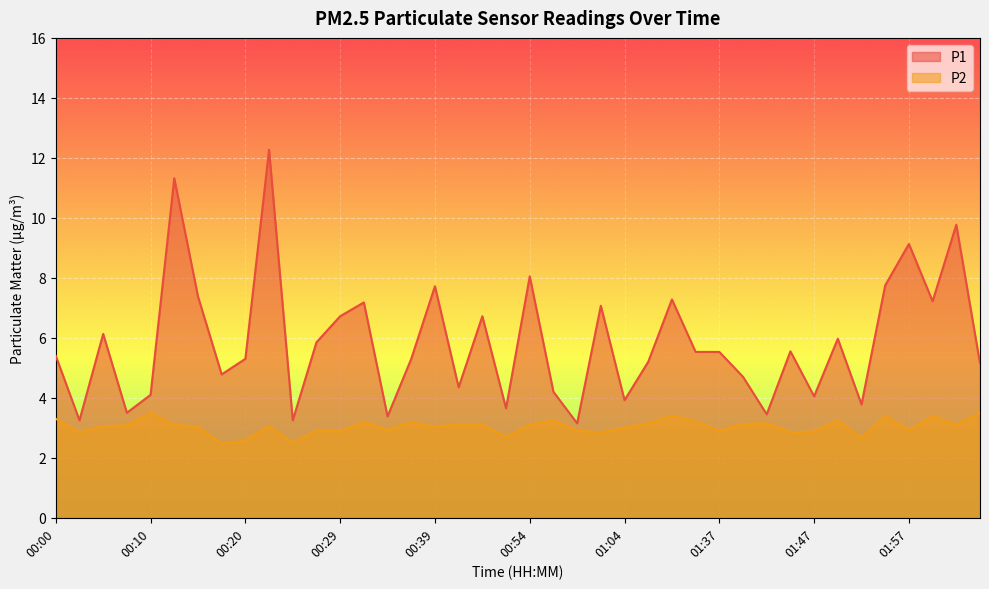

Between 00:54 and 00:27, which is larger?

00:54